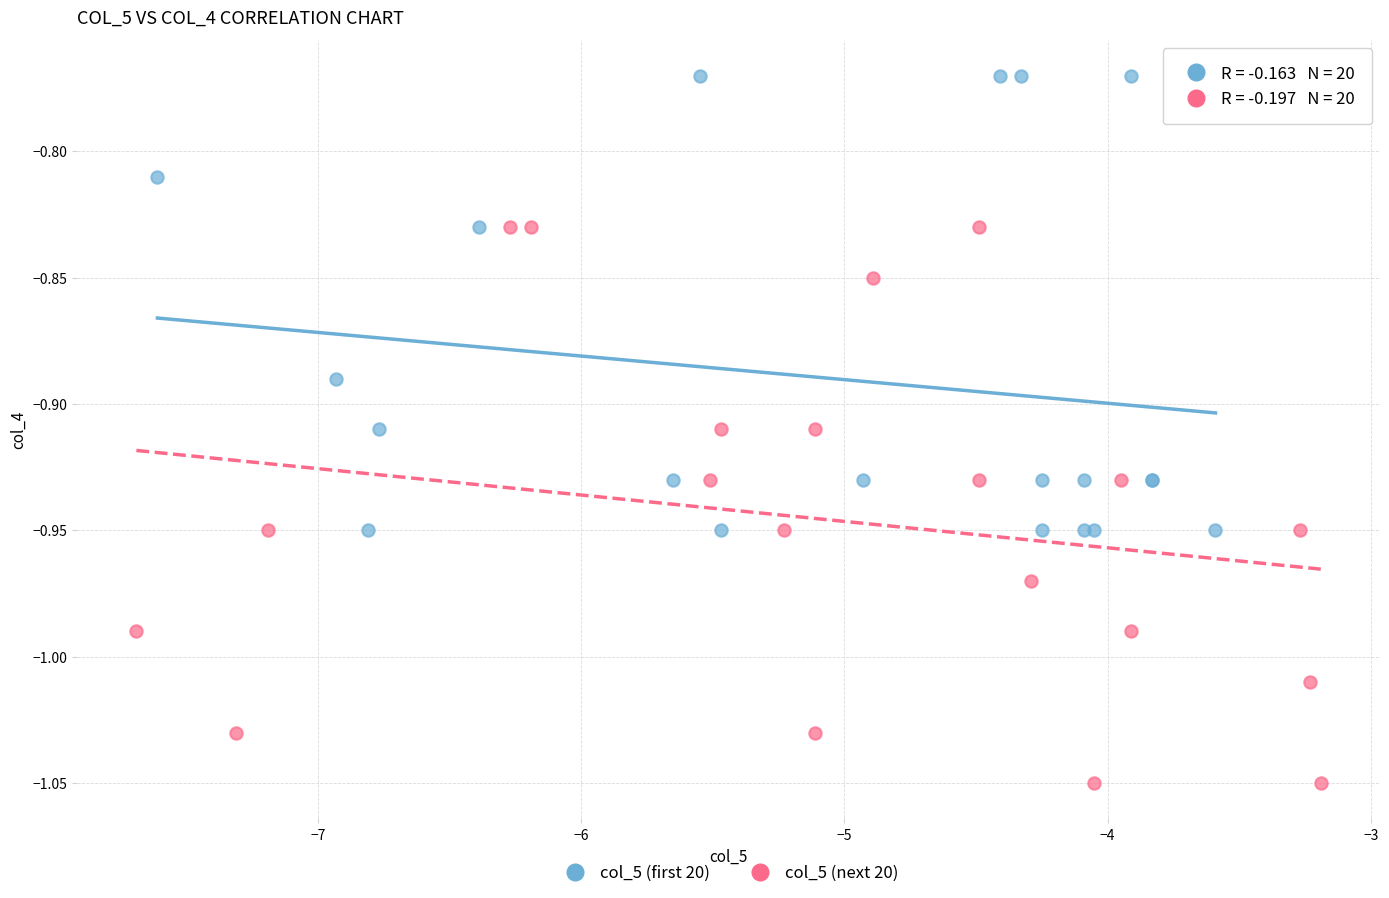

Which series reaches the maximum Y coordinate?

col_5 (first 20)